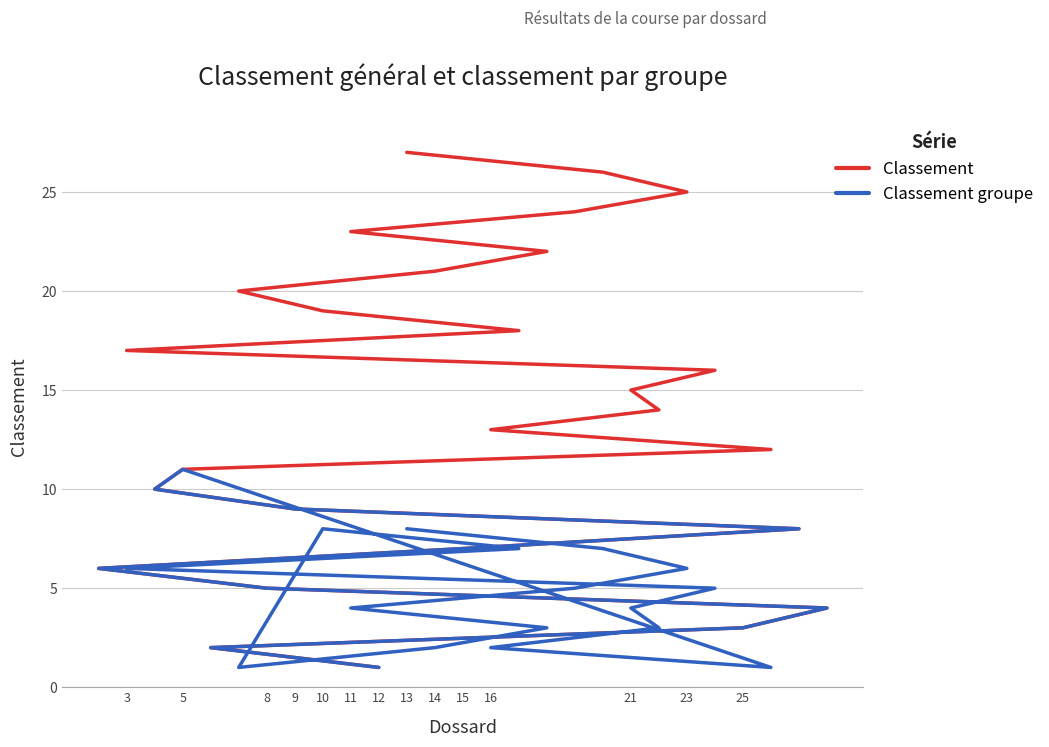

Is this an area chart (filled region under the line)?

No